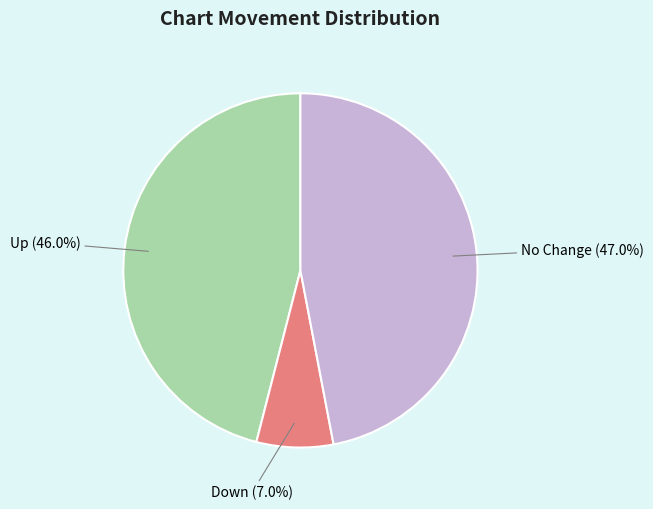

Which slice is the smallest?

Down